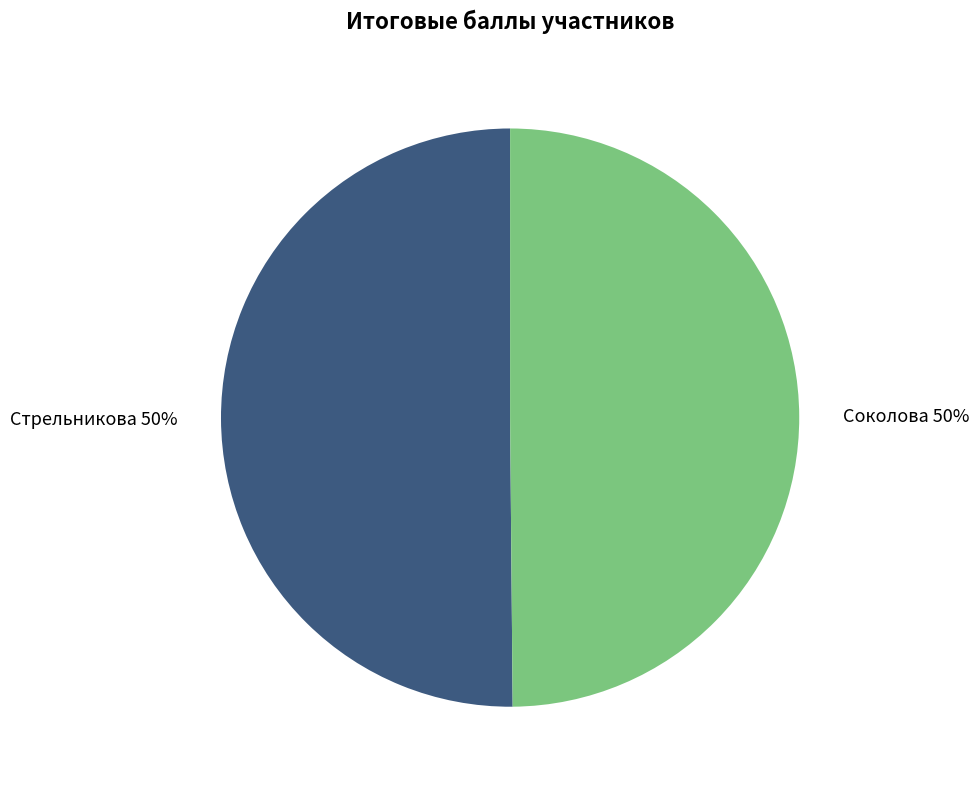

Combined, do Соколова 50% and Стрельникова 50% account for over 50%?

Yes